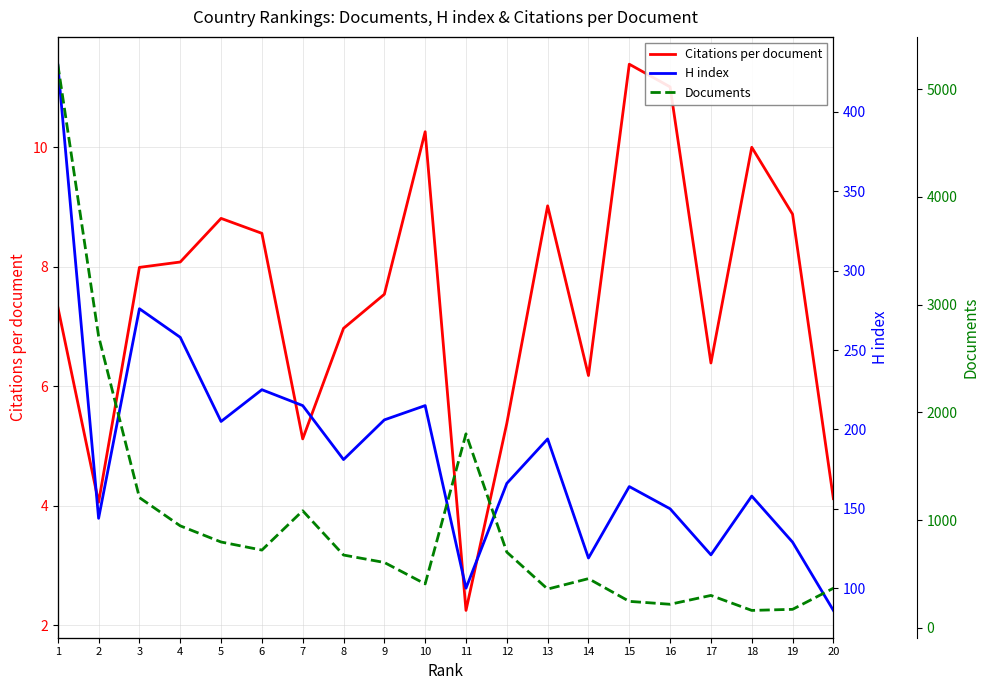

Between 1 and 4, which series saw the biggest shift?

Documents